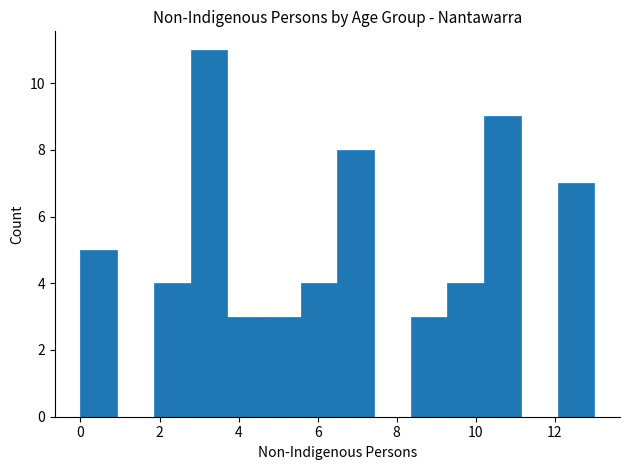

Over which range of the x-axis is the bar tallest?

2.8 to 3.8